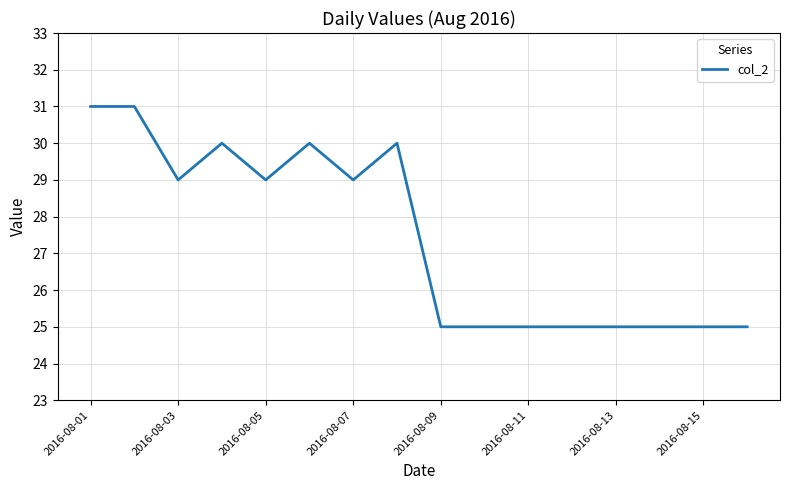

Count the number of categories in the chart.

16